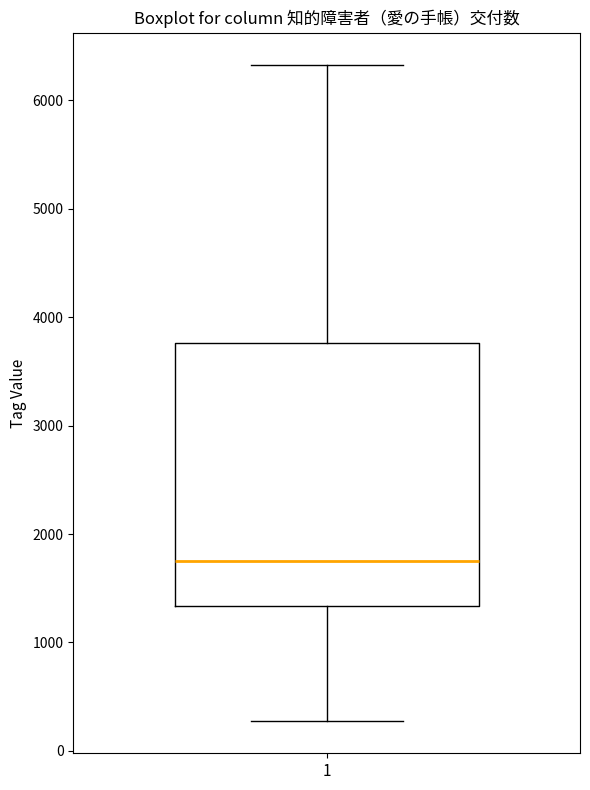

Transcribe this box plot: give where the median line is, the range the box spans, and where the two whiskers end, as read against the y-axis. The values are not printed on the chart, so give them approximately, as read against the axis.

median 1800, box 1300 to 3800, whiskers 300 to 6300